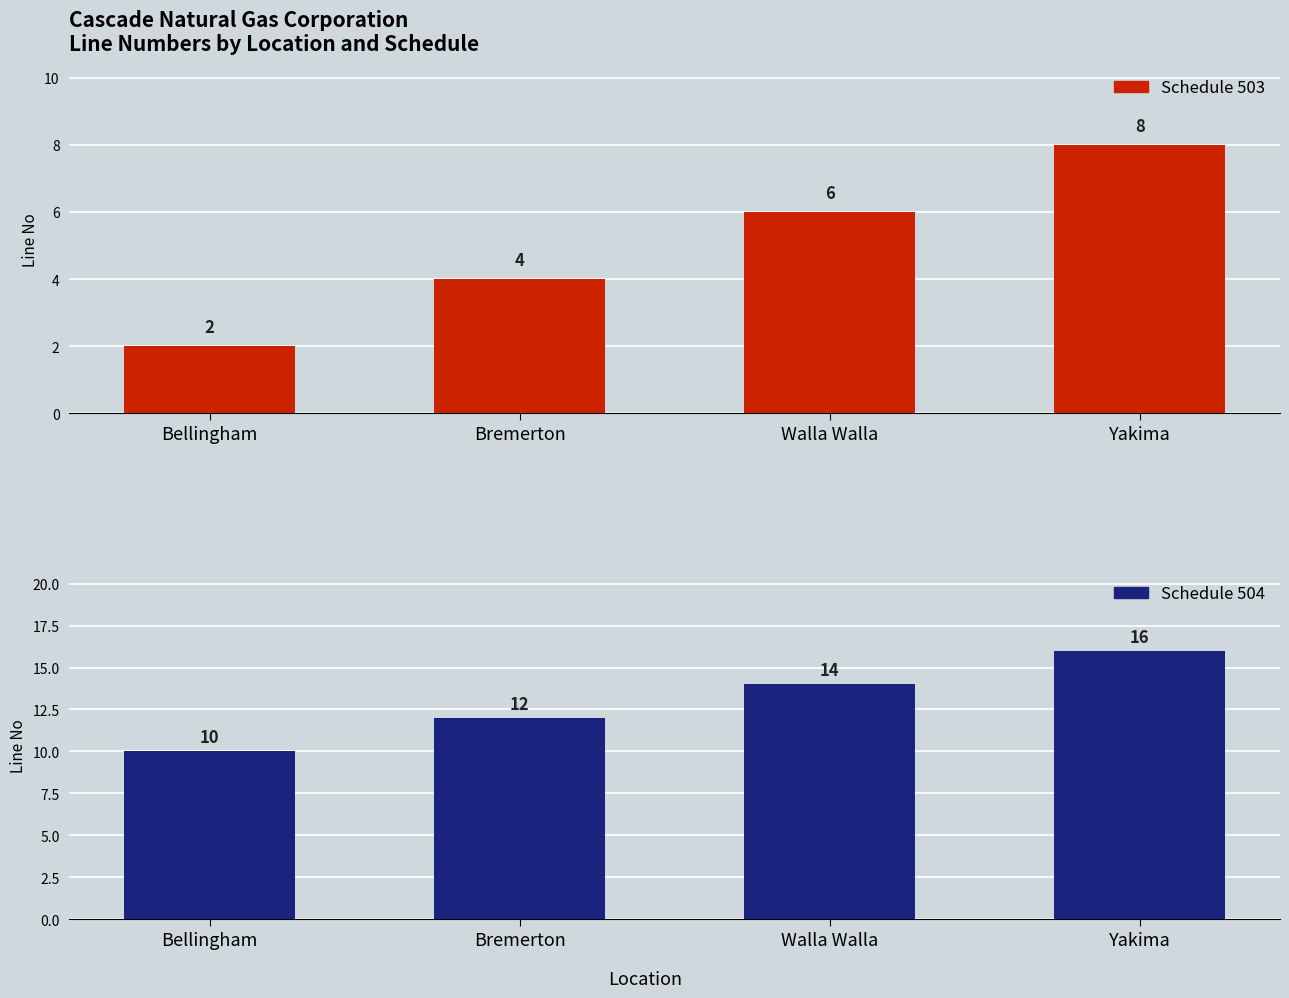

Count the Schedule 504 values in the range 12 to 16.

3